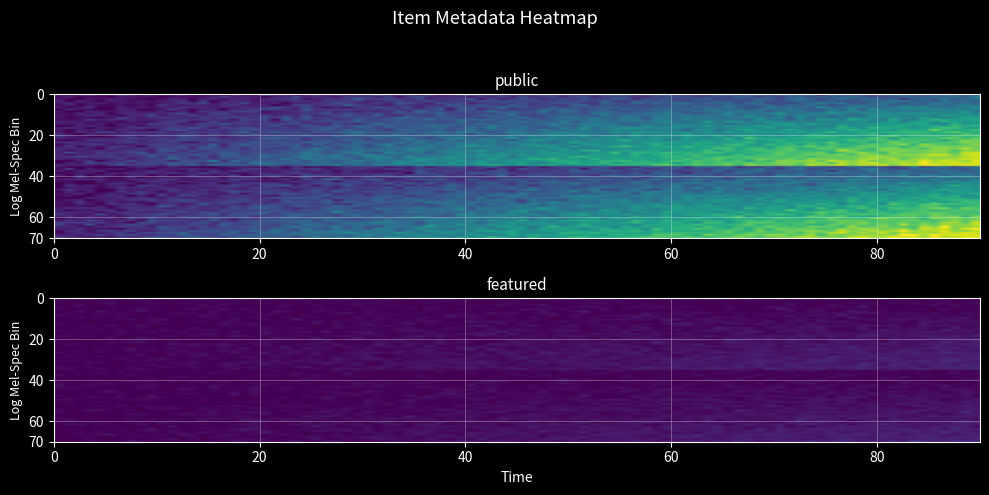

Rank the series at 4 from lowest to highest value.

34095, 6086